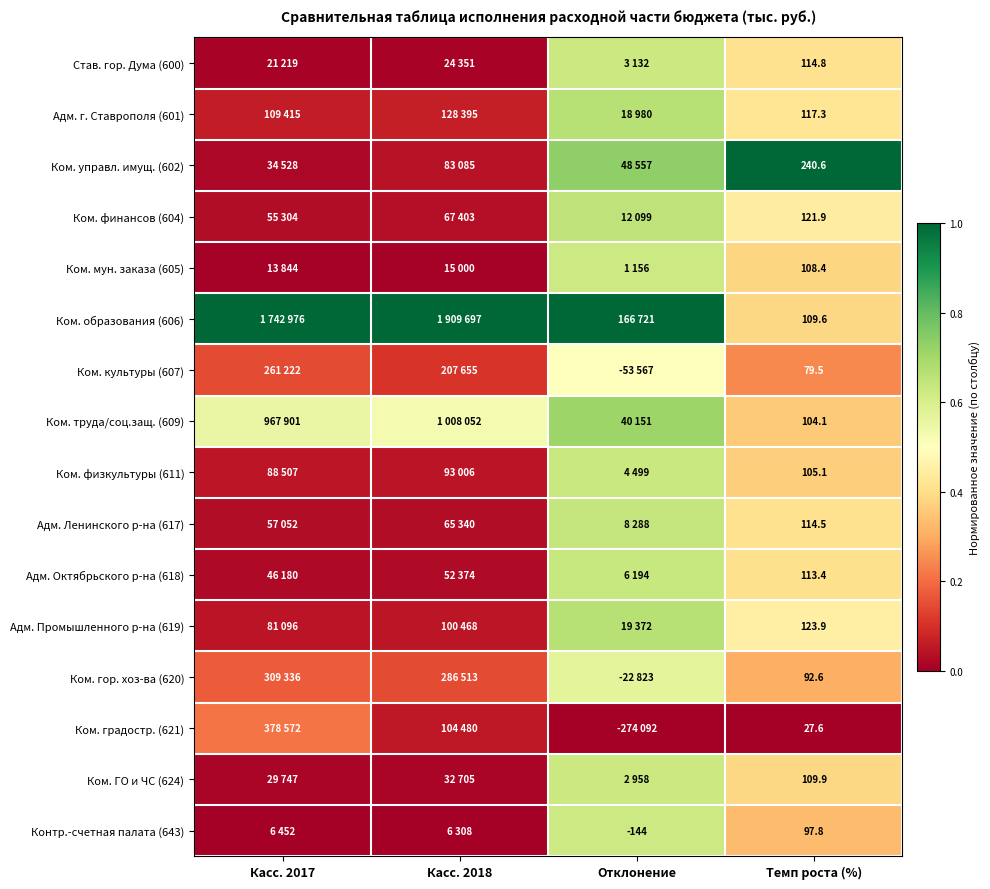

How many data points does each series have?

4